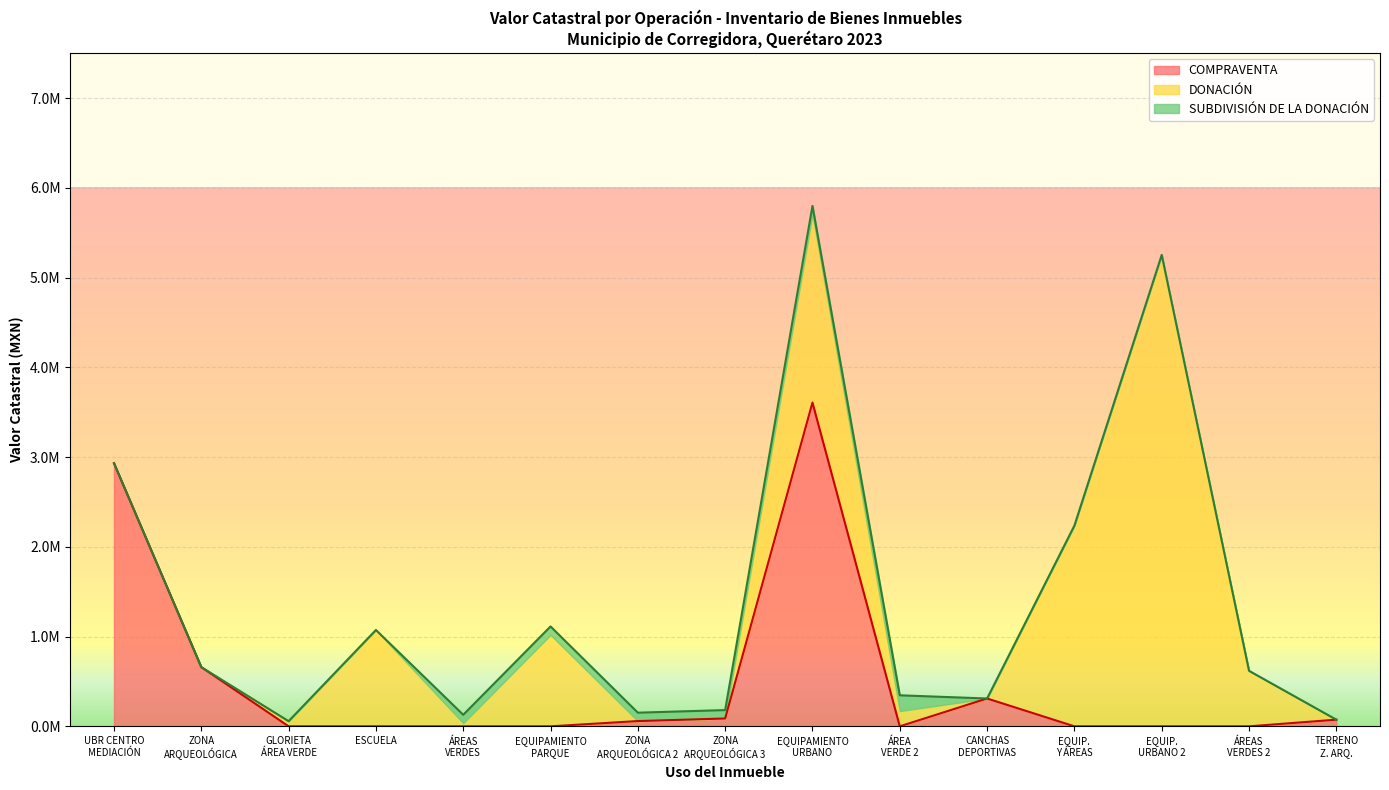

What is the difference between the maximum and minimum values in the SUBDIVISIÓN DE LA DONACIÓN series?

175712.0